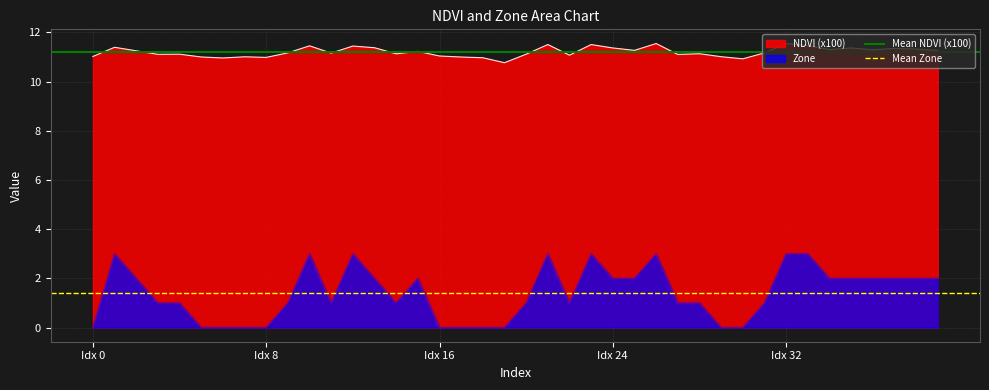

Rank the series by their average value, from highest to lowest.

Mean NDVI (x100), Mean Zone